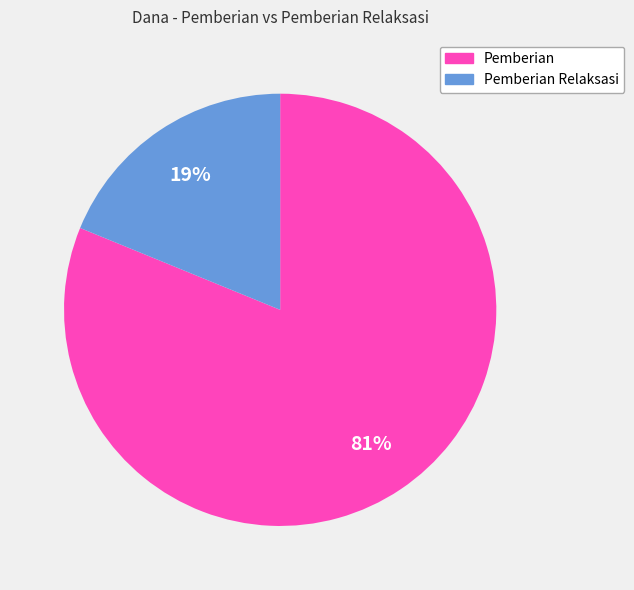

How many segments does this pie chart have?

2